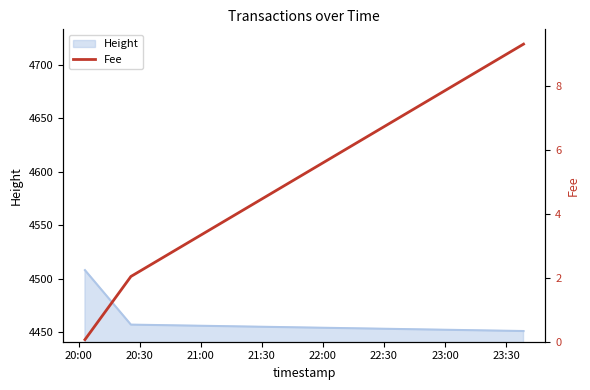

Where is the data nearest to the value 4?

20:30